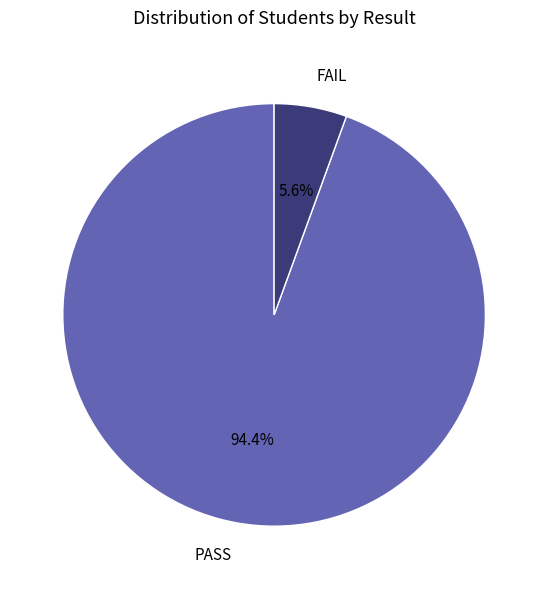

To the nearest percent, what portion does FAIL represent?

6%